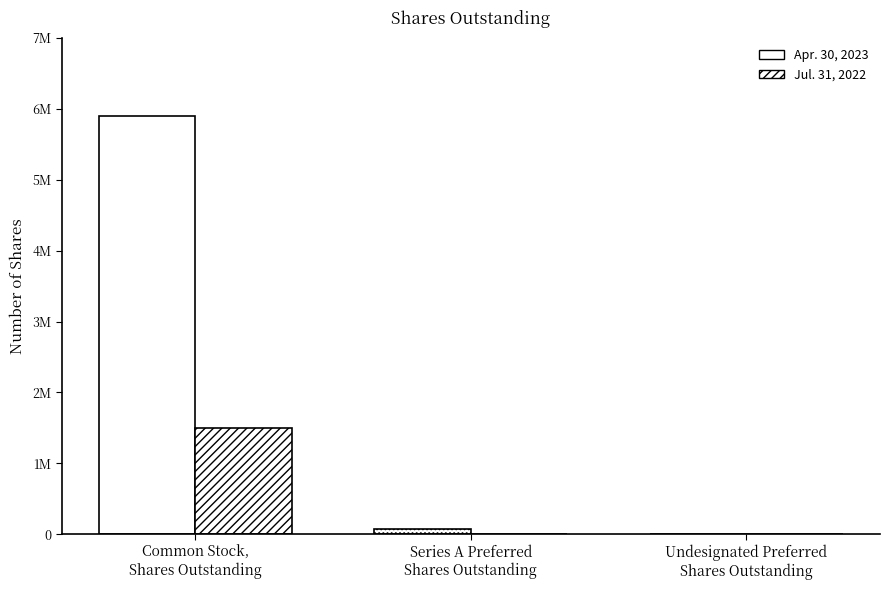

Reading left to right, list all the values displayed in this chart.

Apr. 30, 2023: Common Stock,
Shares Outstanding=5903481	Series A Preferred
Shares Outstanding=80000	Undesignated Preferred
Shares Outstanding=0
Jul. 31, 2022: Common Stock,
Shares Outstanding=1500000	Series A Preferred
Shares Outstanding=0	Undesignated Preferred
Shares Outstanding=0